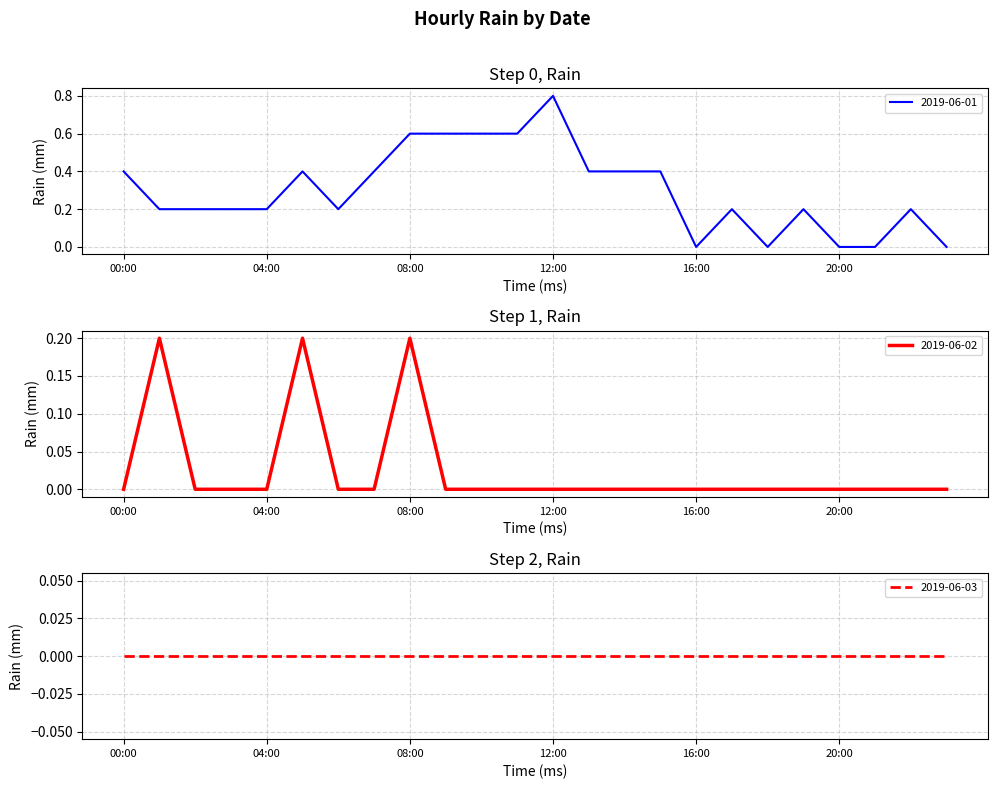

What is the highest value of the 2019-06-01 series?

0.8